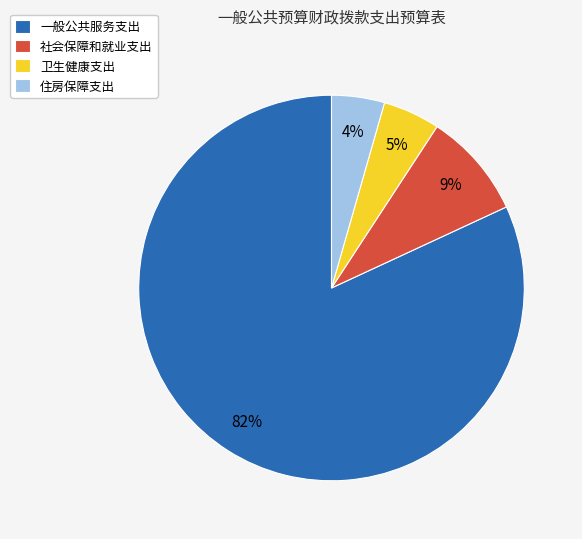

To the nearest percent, what portion does 一般公共服务支出 represent?

82%